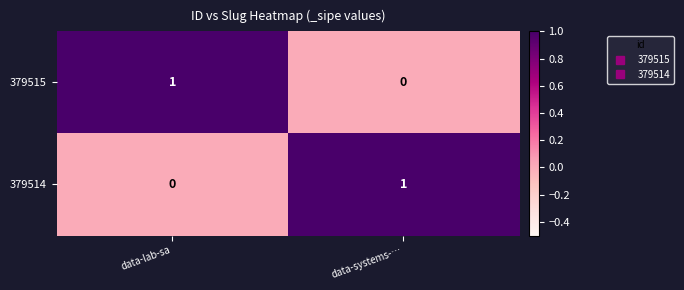

Is it true that 379514 equals 0 at data-systems-…?

False